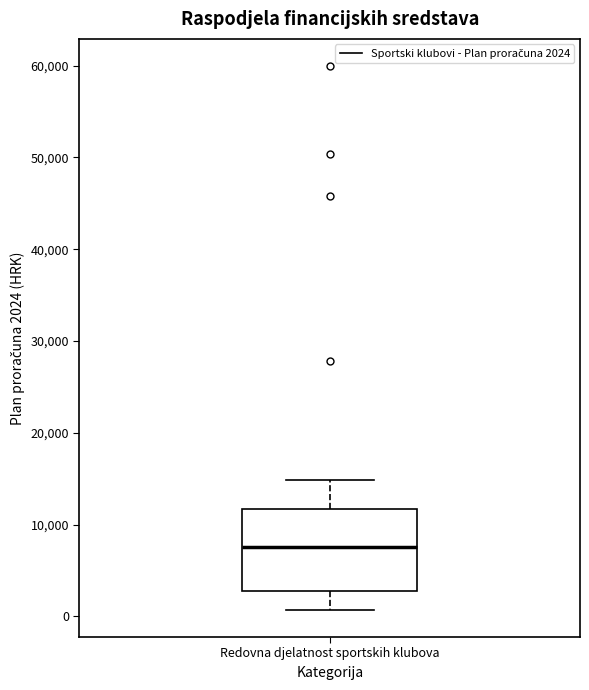

Where does the lower whisker of the box for Redovna djelatnost sportskih klubova end on the y-axis? The values are not printed on the chart, so give them approximately, as read against the axis.

1000